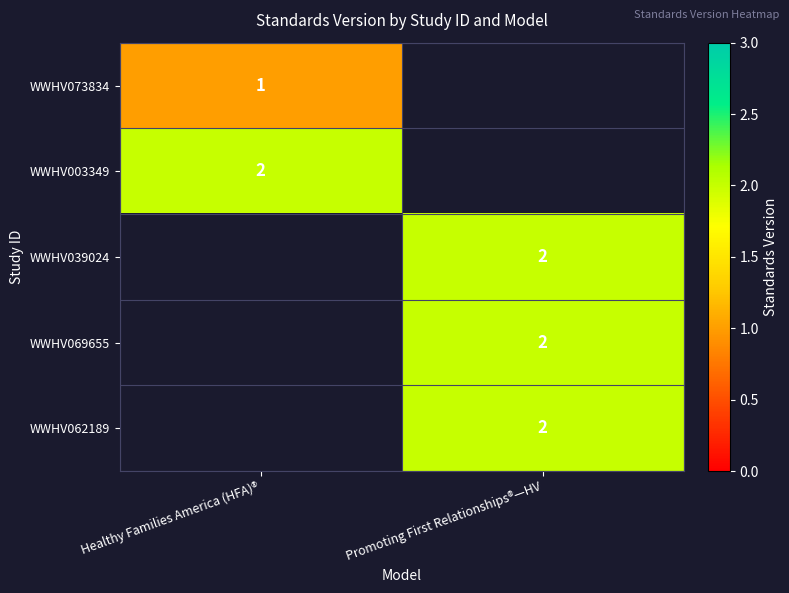

What is the maximum value shown in the chart?

2